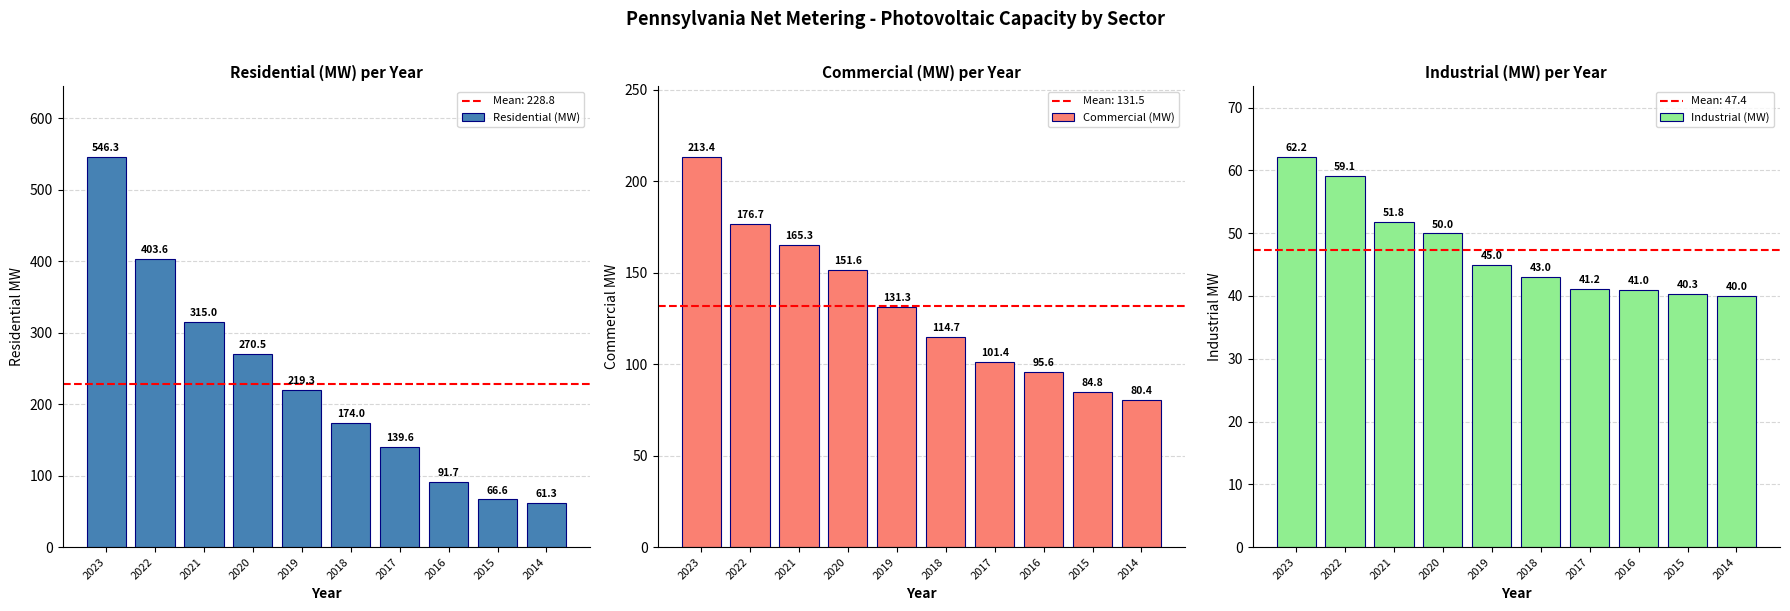

What is the difference between the Commercial (MW) values at 2015 and 2019?

46.4